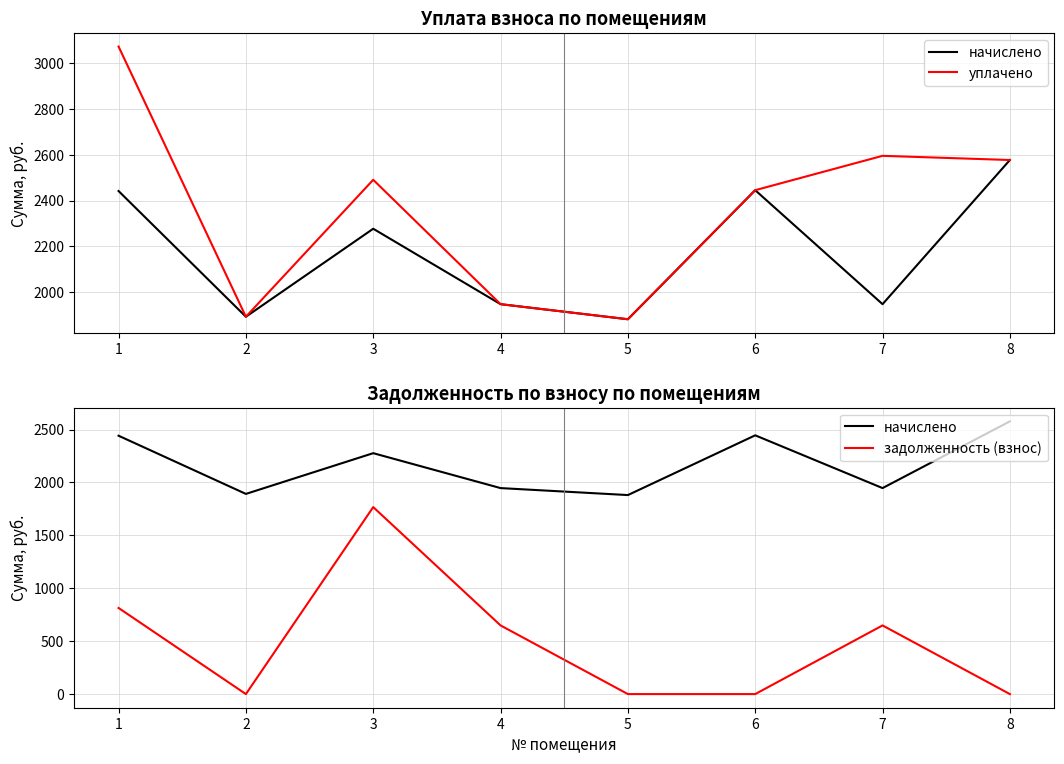

What is the total value across all series at 8?

5154.4